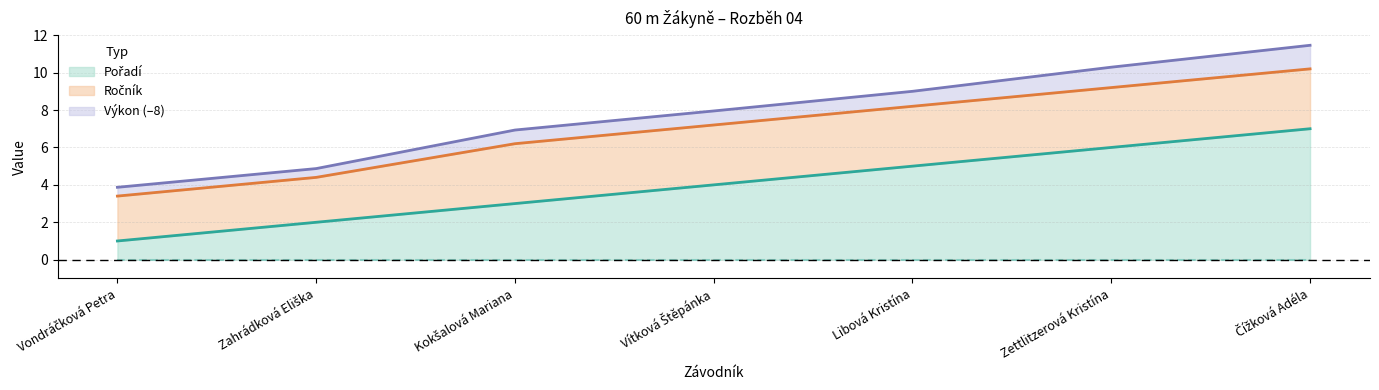

What is the total value across all series at Zettlitzerová Kristína?

10.3